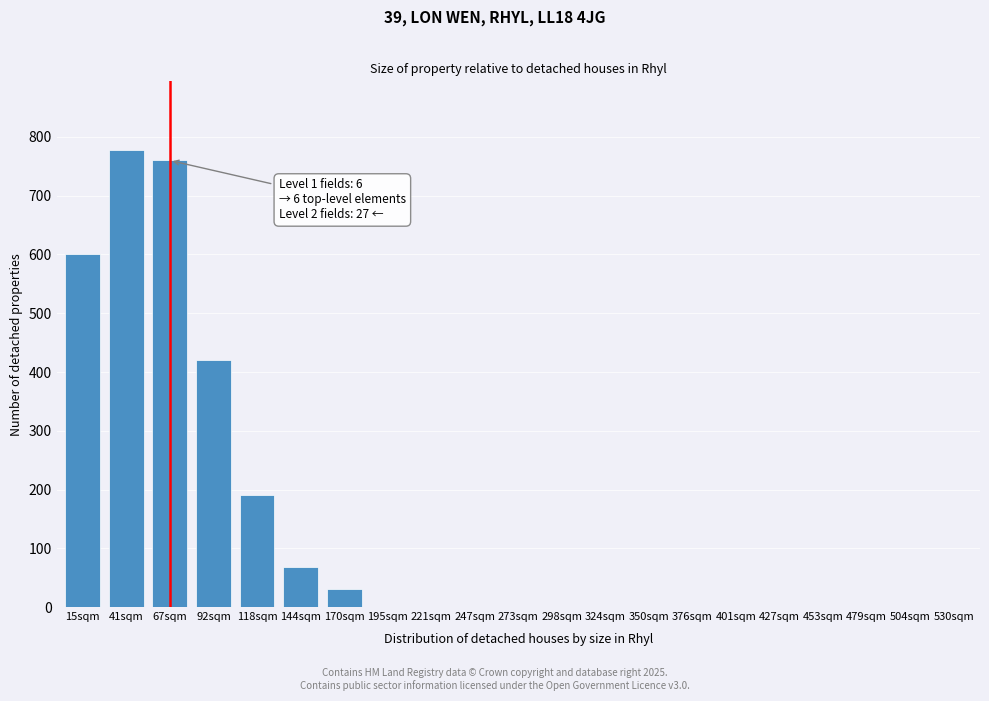

Reading right to left, list all the values displayed in this chart.

530sqm=0	504sqm=0	479sqm=0	453sqm=0	427sqm=0	401sqm=0	376sqm=0	350sqm=0	324sqm=0	298sqm=0	273sqm=0	247sqm=0	221sqm=0	195sqm=0	170sqm=30	144sqm=68	118sqm=190	92sqm=420	67sqm=760	41sqm=778	15sqm=600